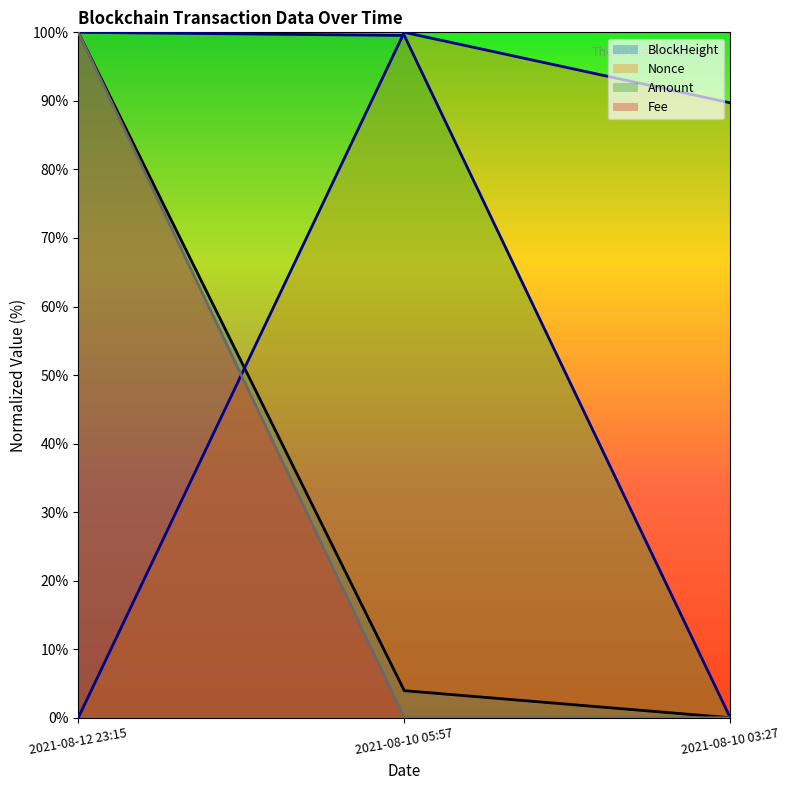

What is the label of the 2nd point from the right?

2021-08-10 05:57